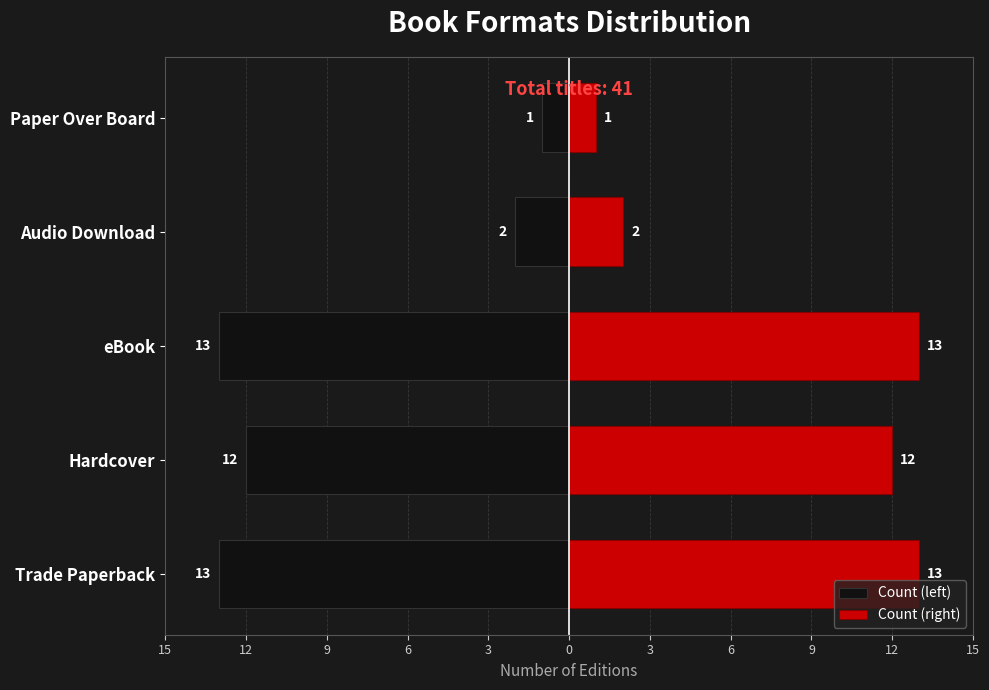

Which series has the largest total across all categories?

Count (right)